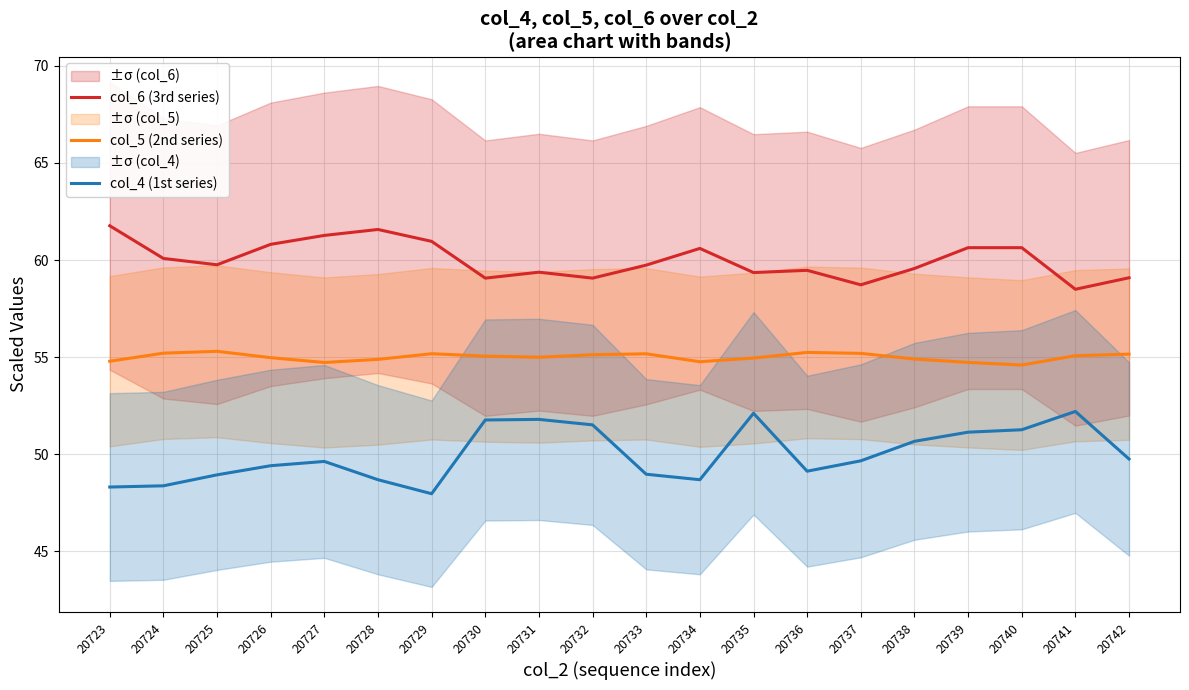

At how many categories does at least one series exceed 53?

20